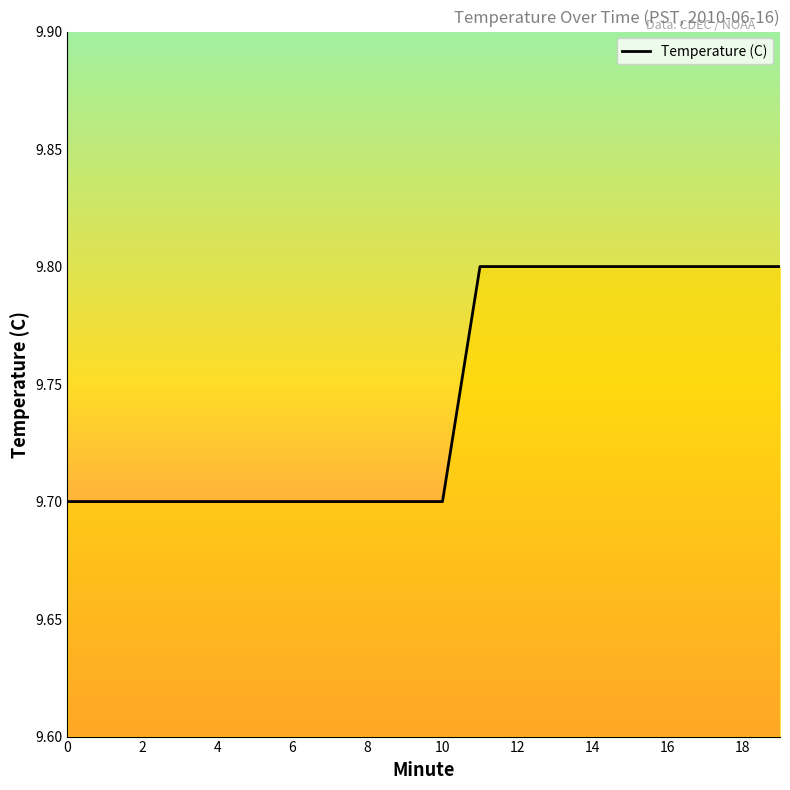

Is this an area chart (filled region under the line)?

No